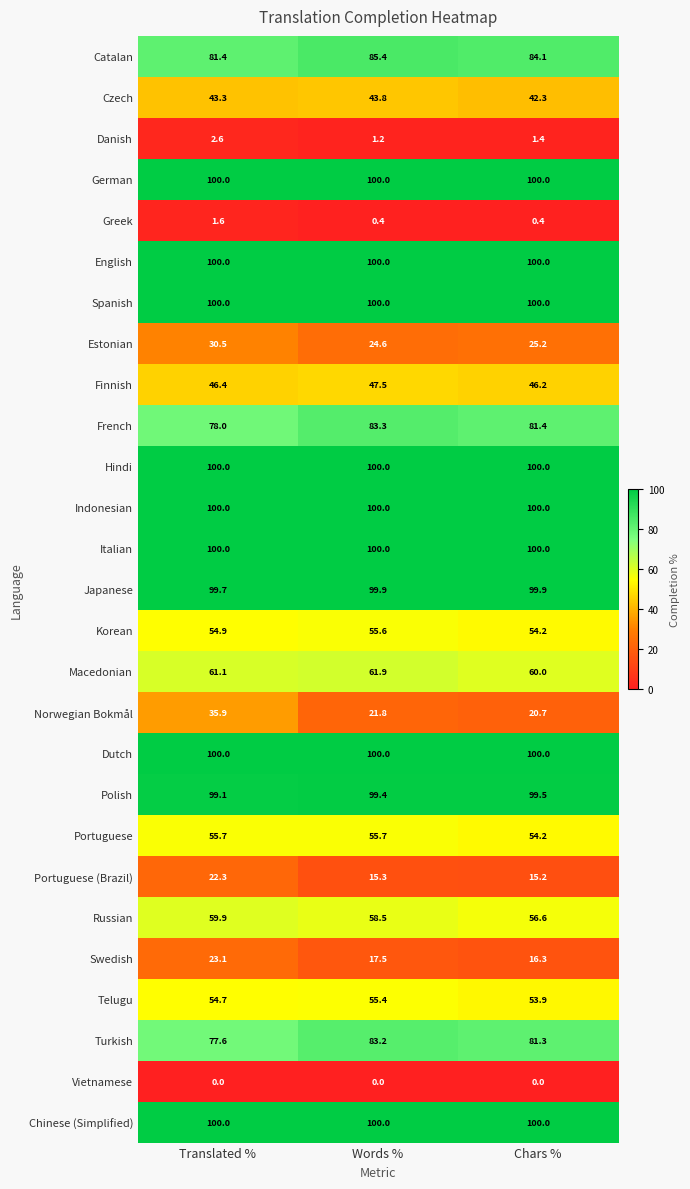

Which category has the highest value in the Korean series?

Words %